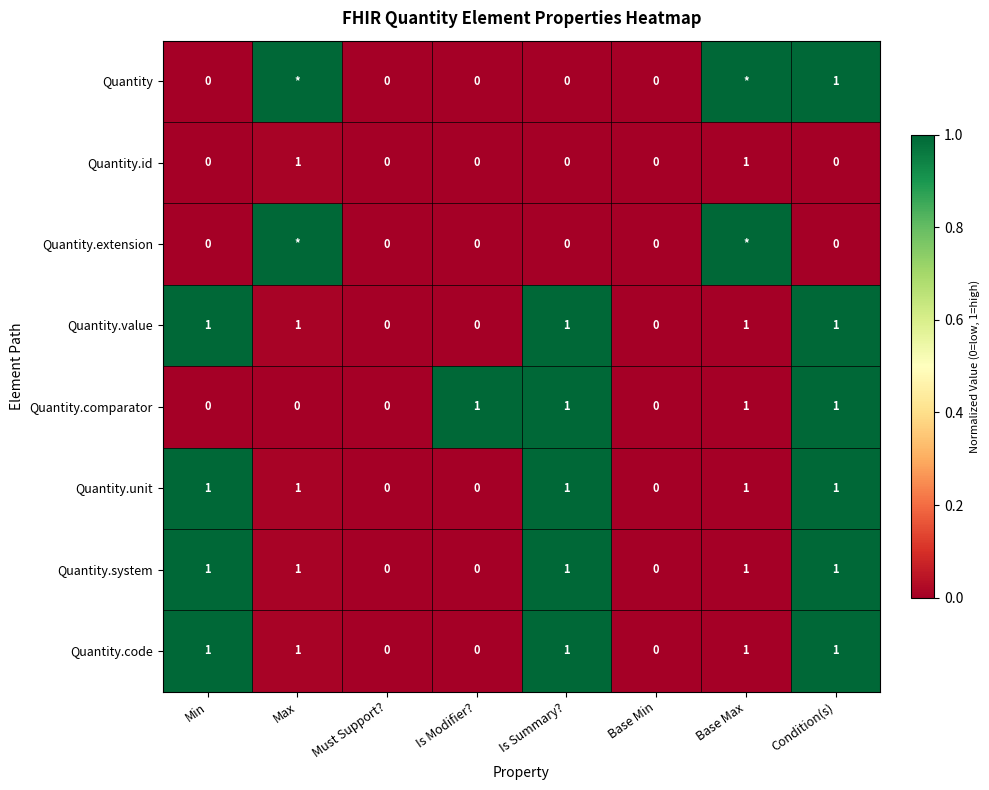

The value of Quantity.unit at Min is 0.4. True or false?

False